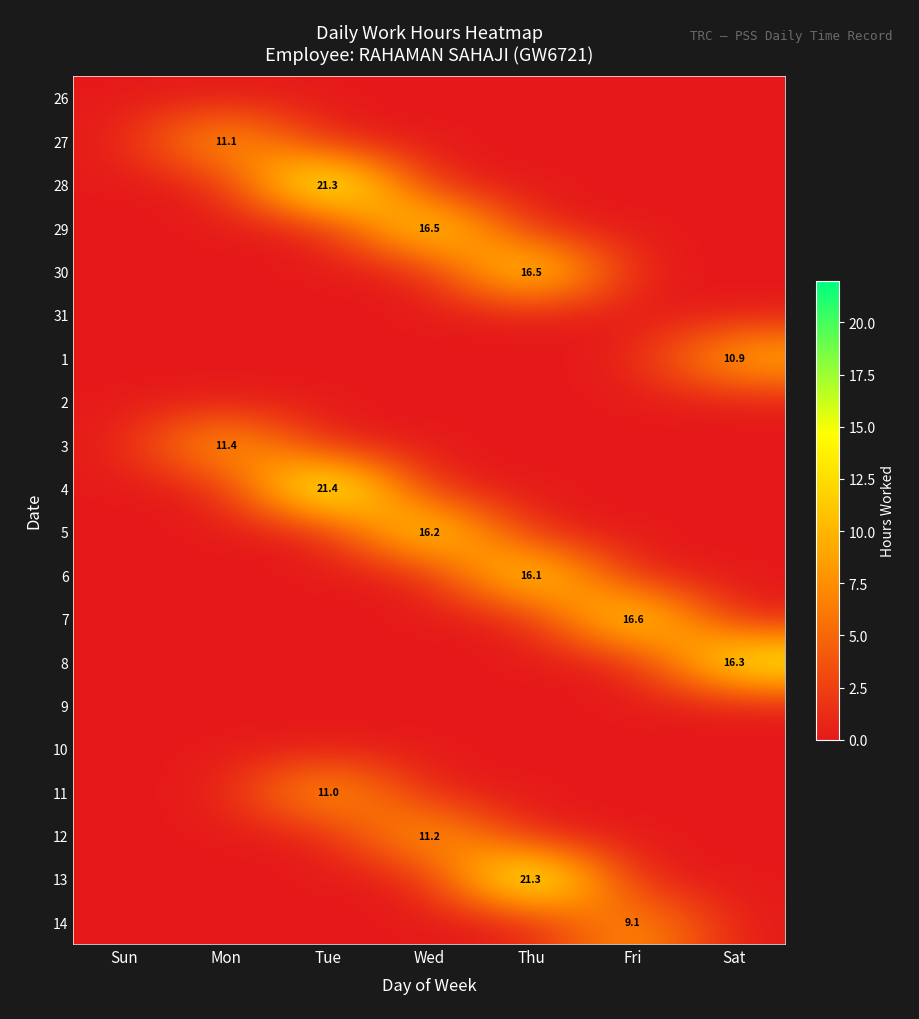

Is it true that 7 equals 0.0 at Mon?

True